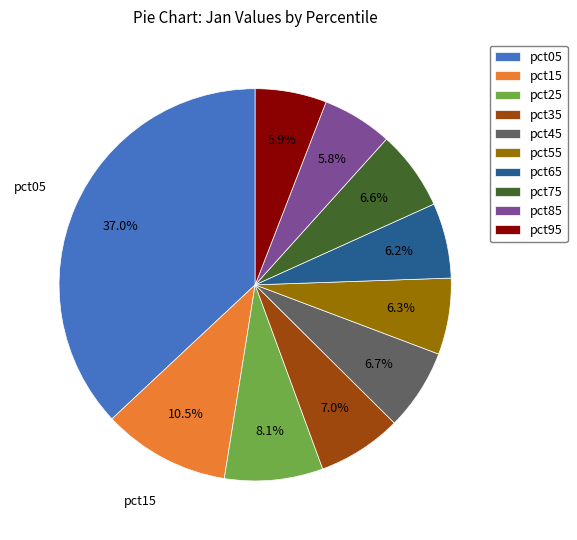

Is there any slice that represents more than half of the pie?

No